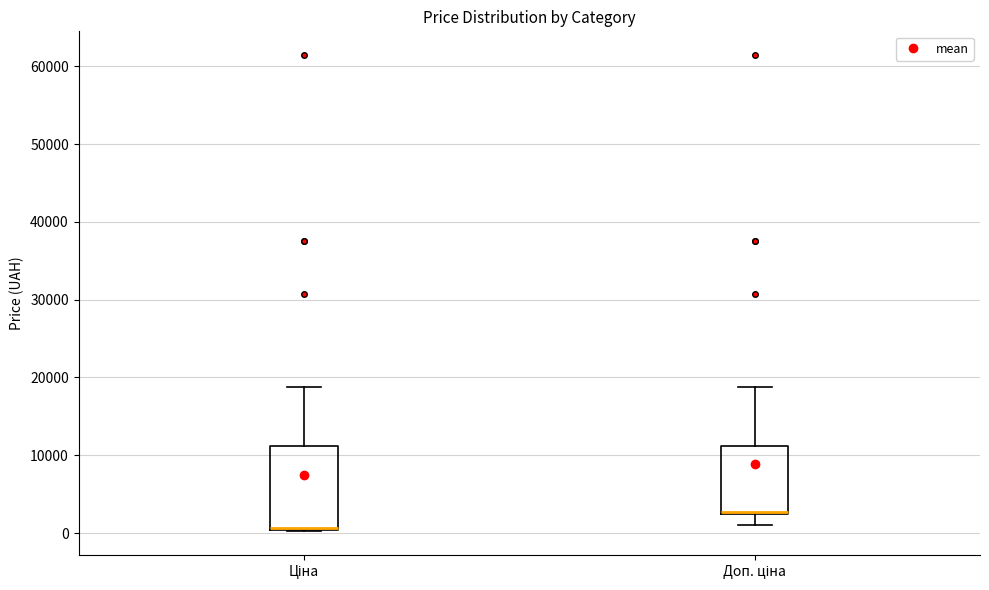

Reading left to right, transcribe this box plot: for each box, give where its median line is, the range the box spans, and where its two whiskers end, as read against the y-axis. The values are not printed on the chart, so give them approximately, as read against the axis.

Ціна: median 1000 (drawn on the box's lower edge), box 0 to 11000, whiskers 0 to 19000
Доп. ціна: median 3000, box 2000 to 11000, whiskers 1000 to 19000